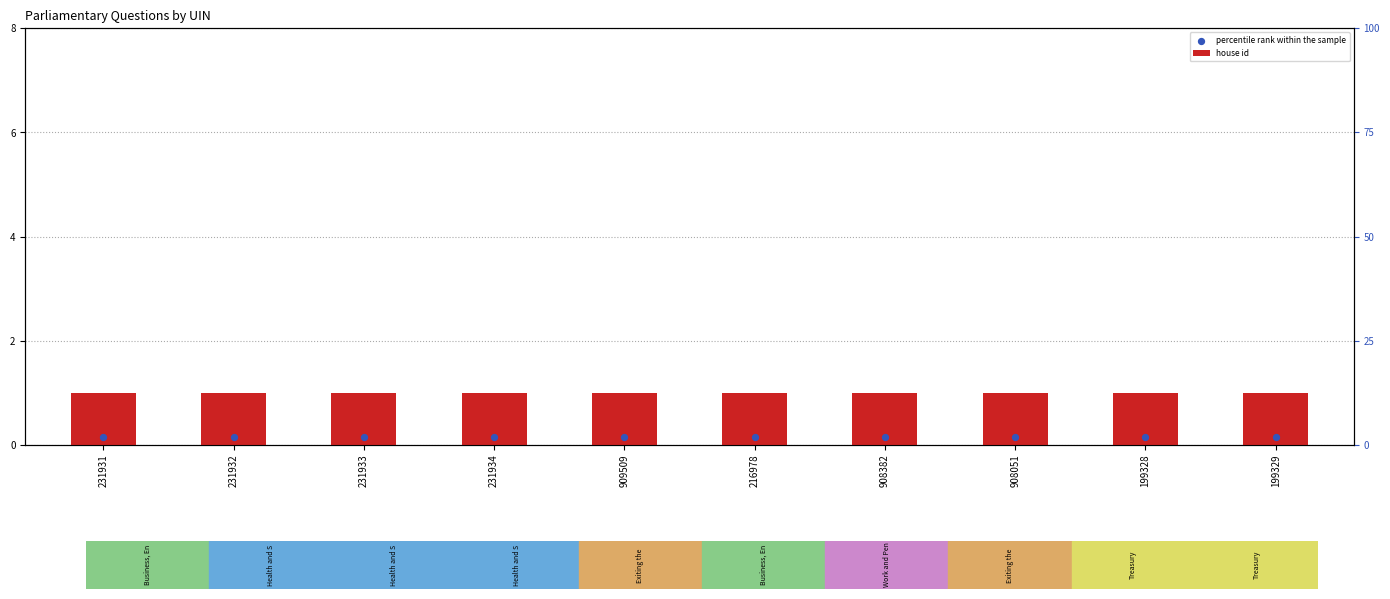

At which category is the sum across all series the highest?

231931